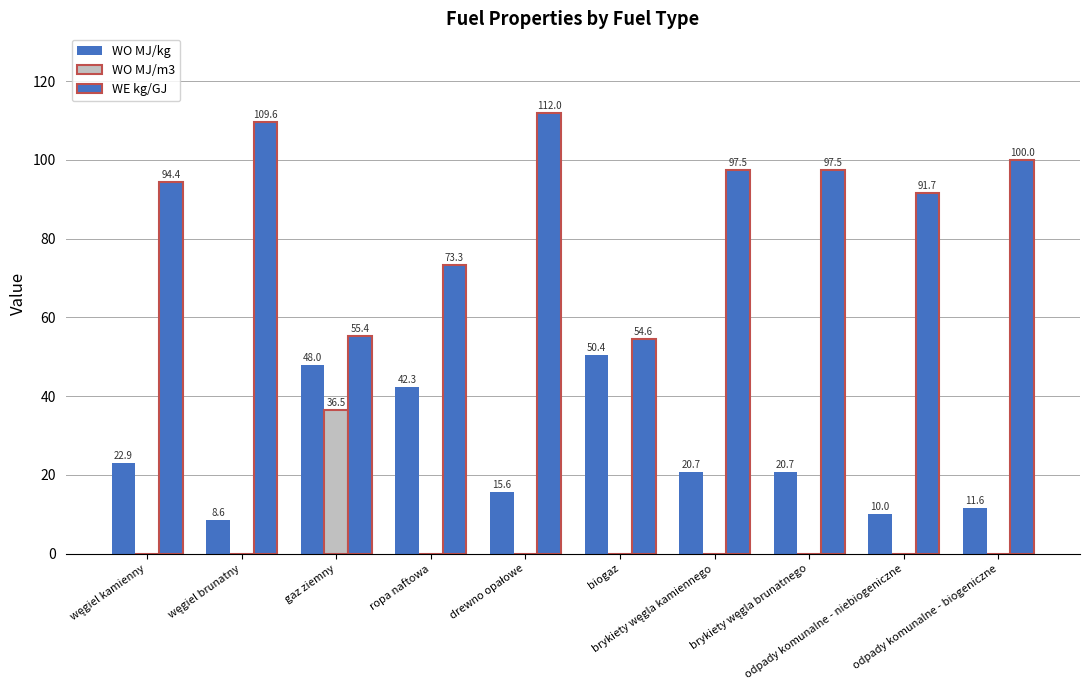

How many data points does each series have?

10